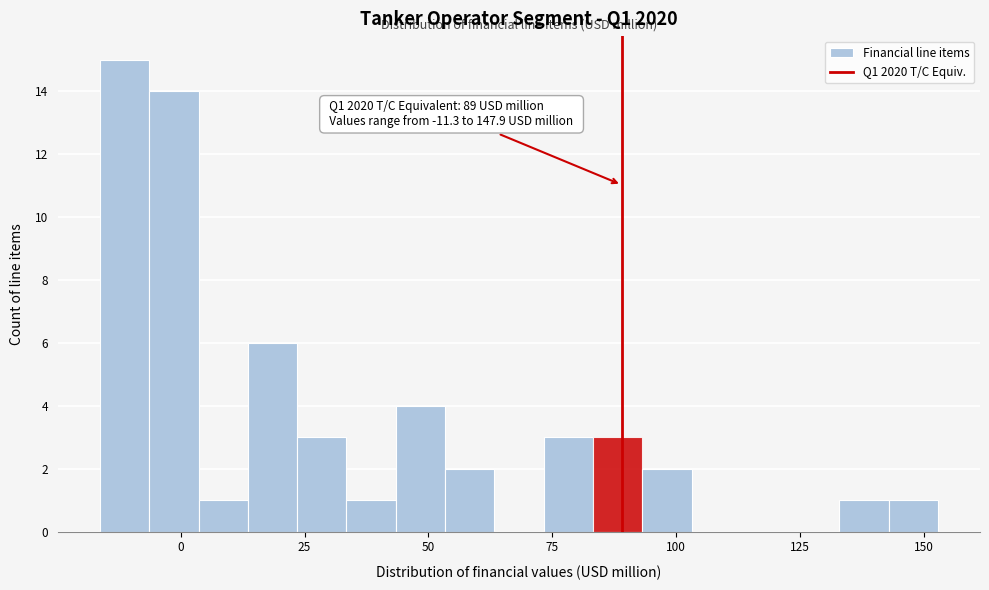

Read against the x-axis, roughly where is the centre of the tallest bar?

-10